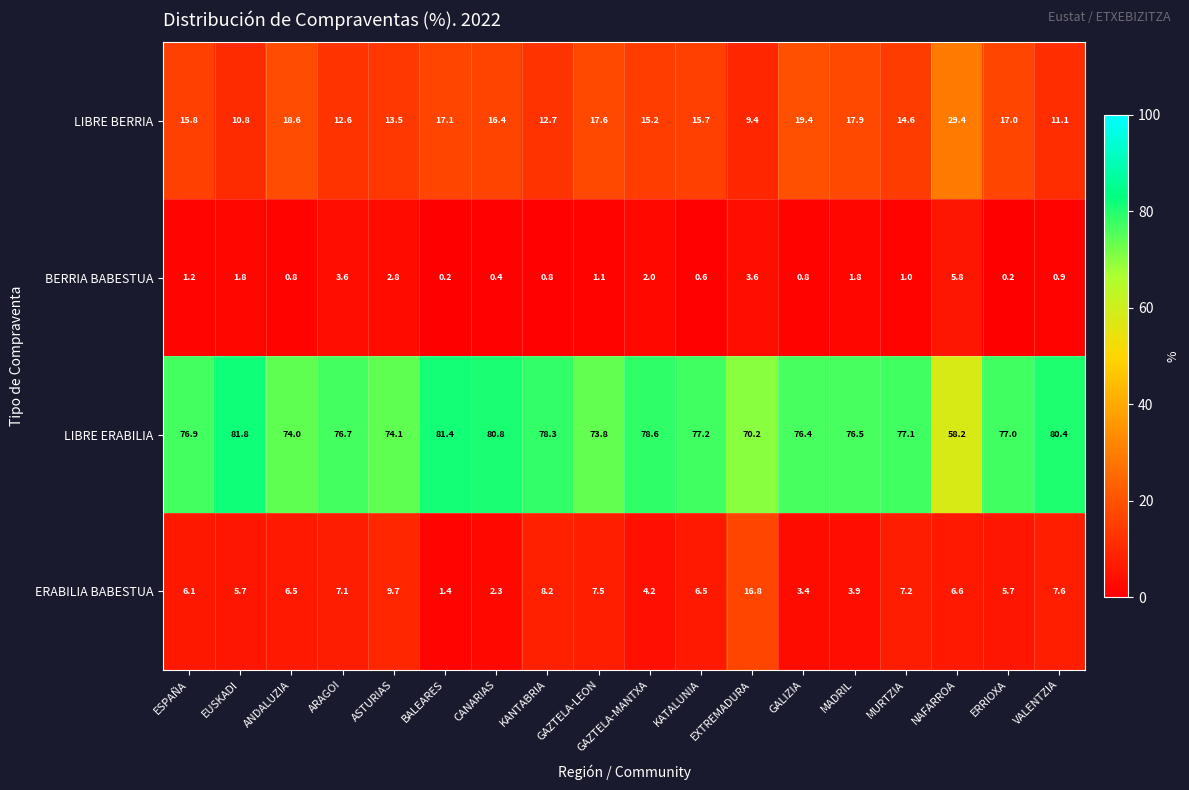

The value of BERRIA BABESTUA at GAZTELA-MANTXA is 2.0. True or false?

True